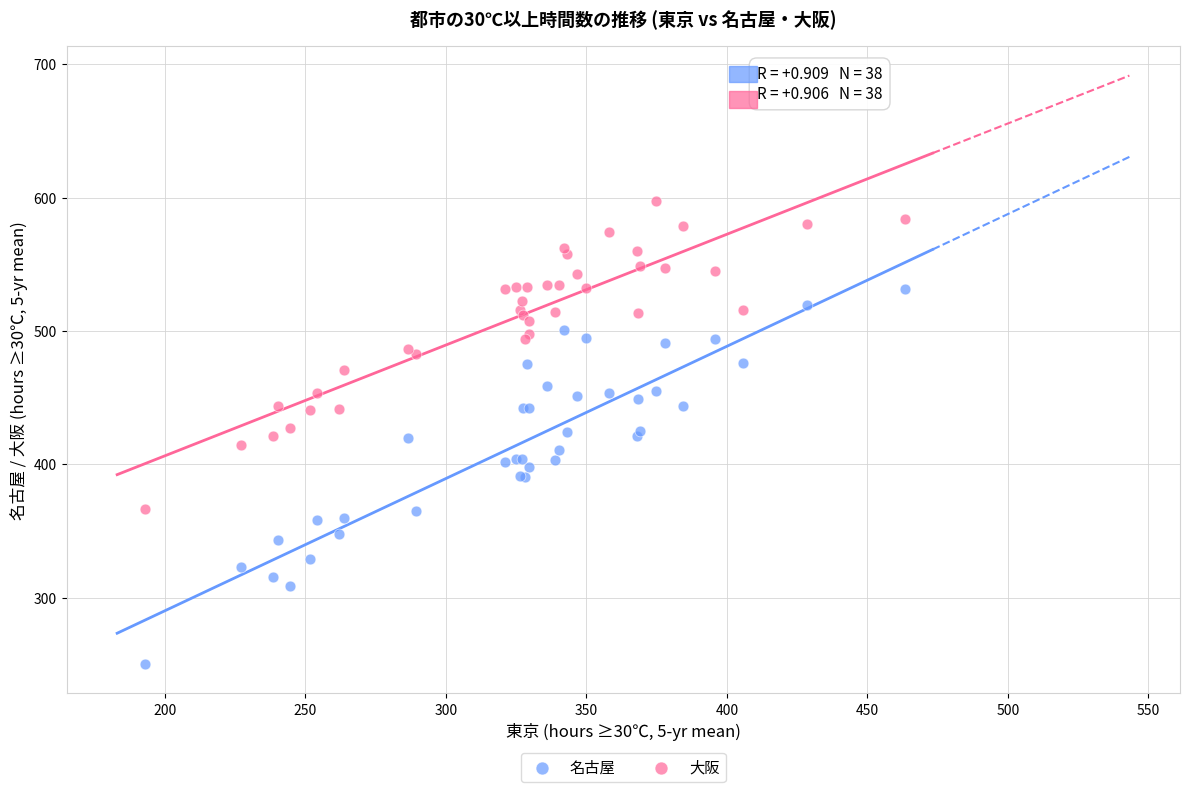

Which series contains the highest Y value?

大阪